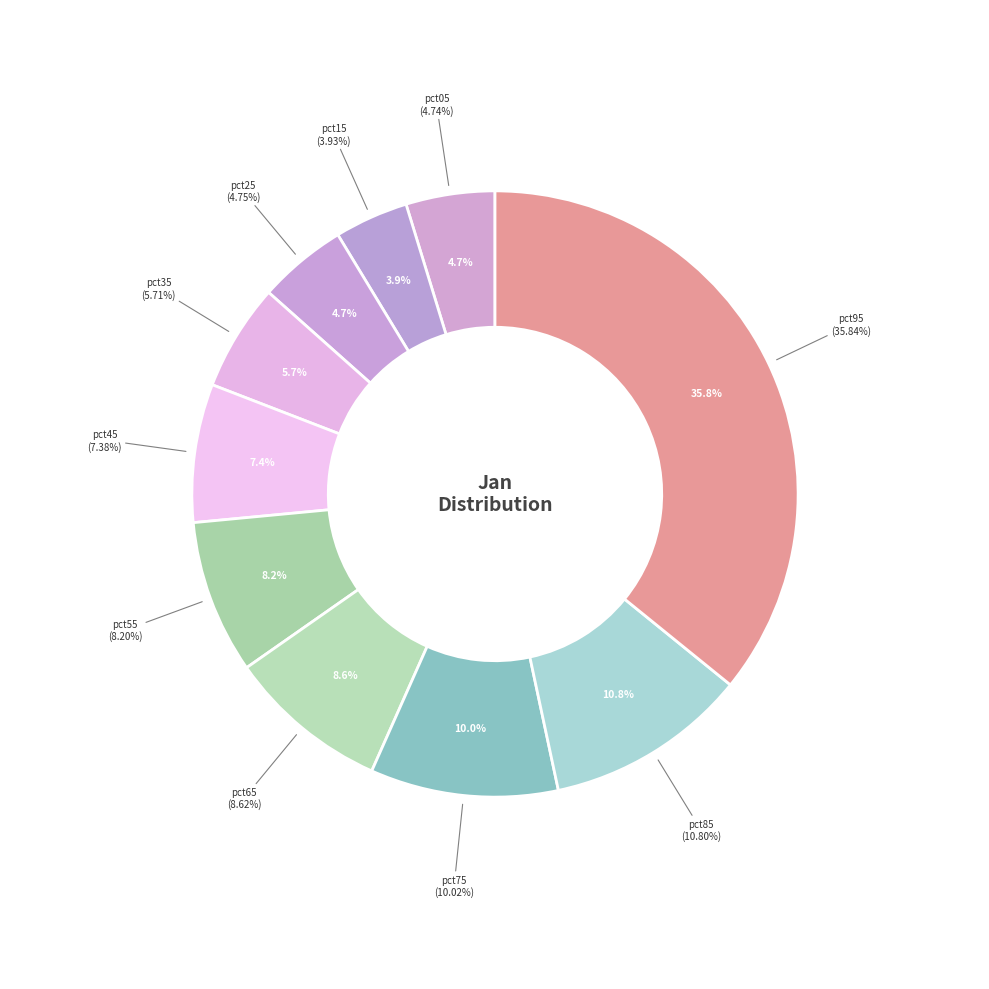

Is there any slice that represents more than half of the pie?

No